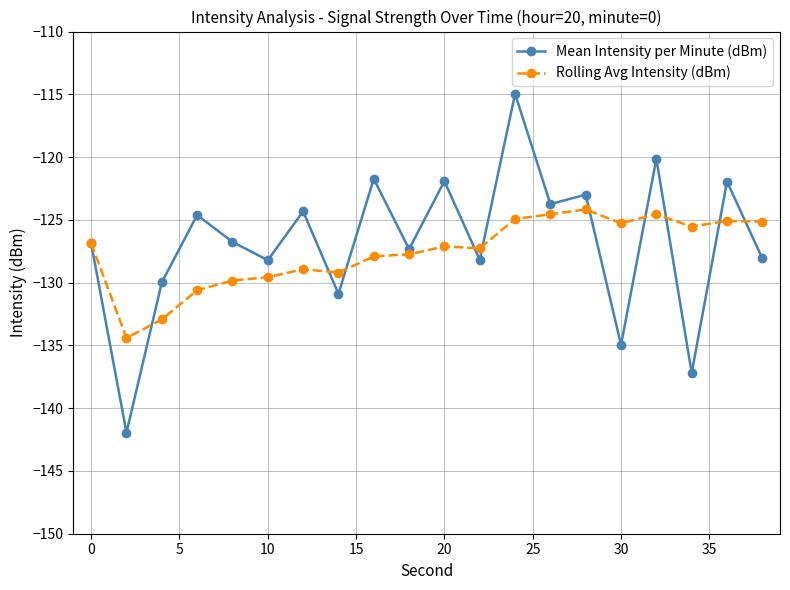

What is the smallest value displayed?

-141.9